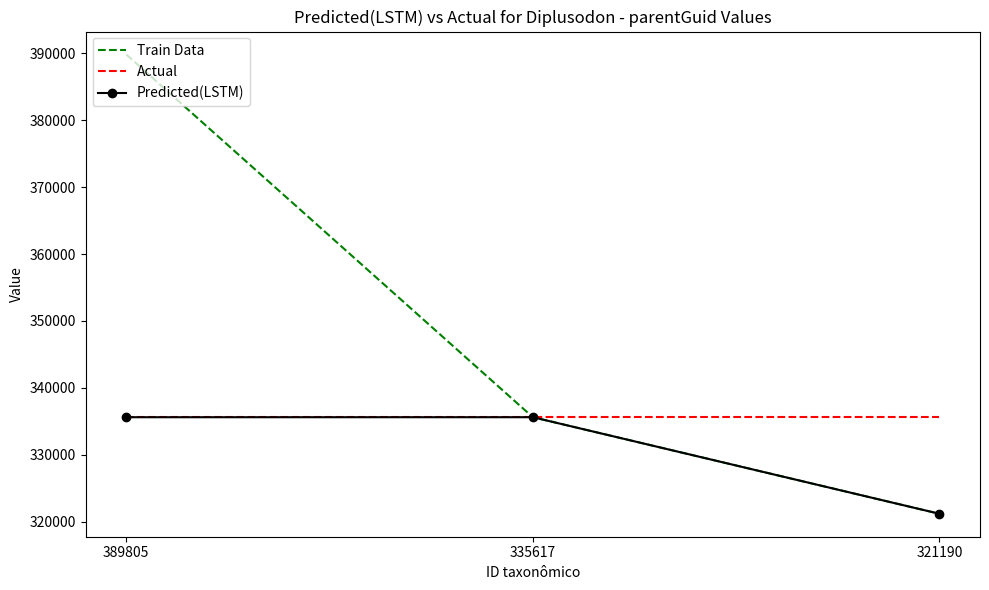

Where is Train Data nearest to the value 355497?

335617